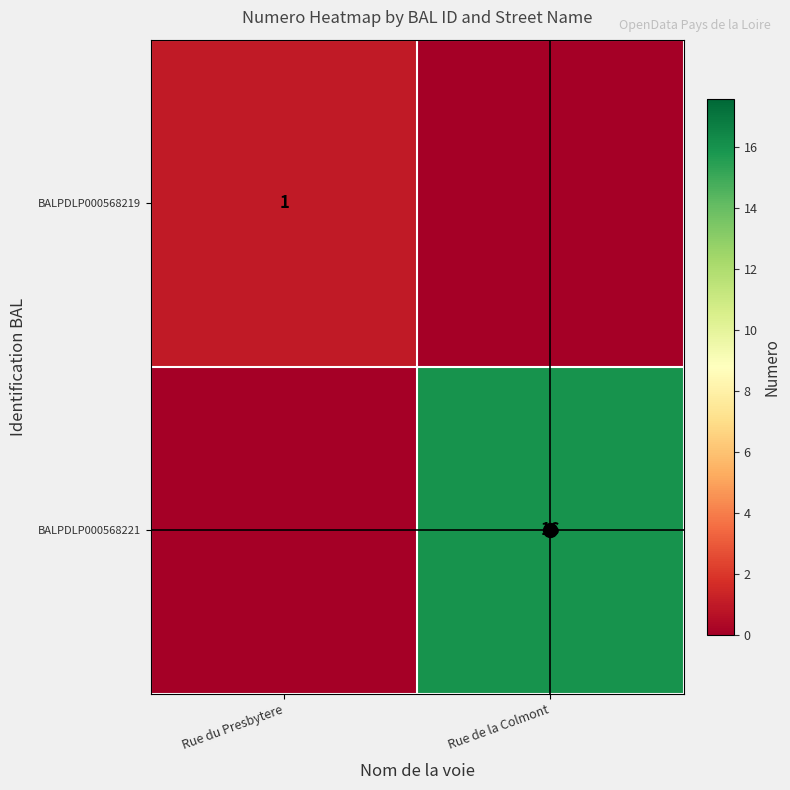

True or false: BALPDLP000568219 has a value of 1 at Rue du Presbytere.

True